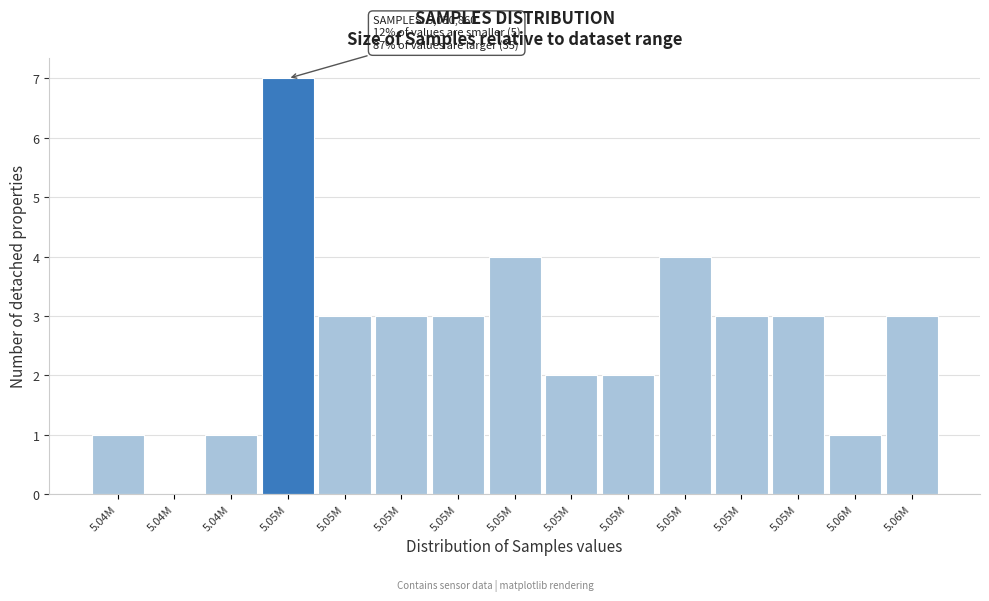

How many categories are shown in the chart?

15